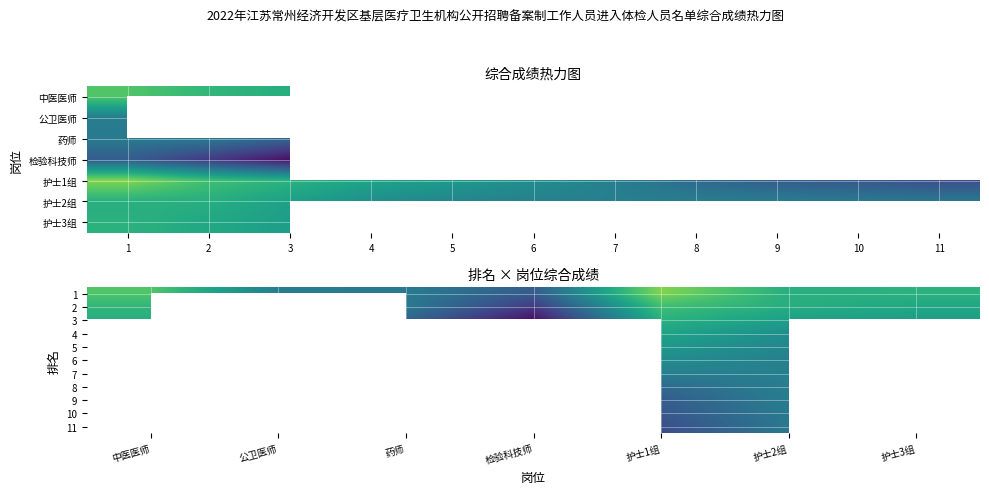

List the labels in order of 1 value, largest first.

护士1组, 中医医师, 护士3组, 护士2组, 公卫医师, 药师, 检验科技师